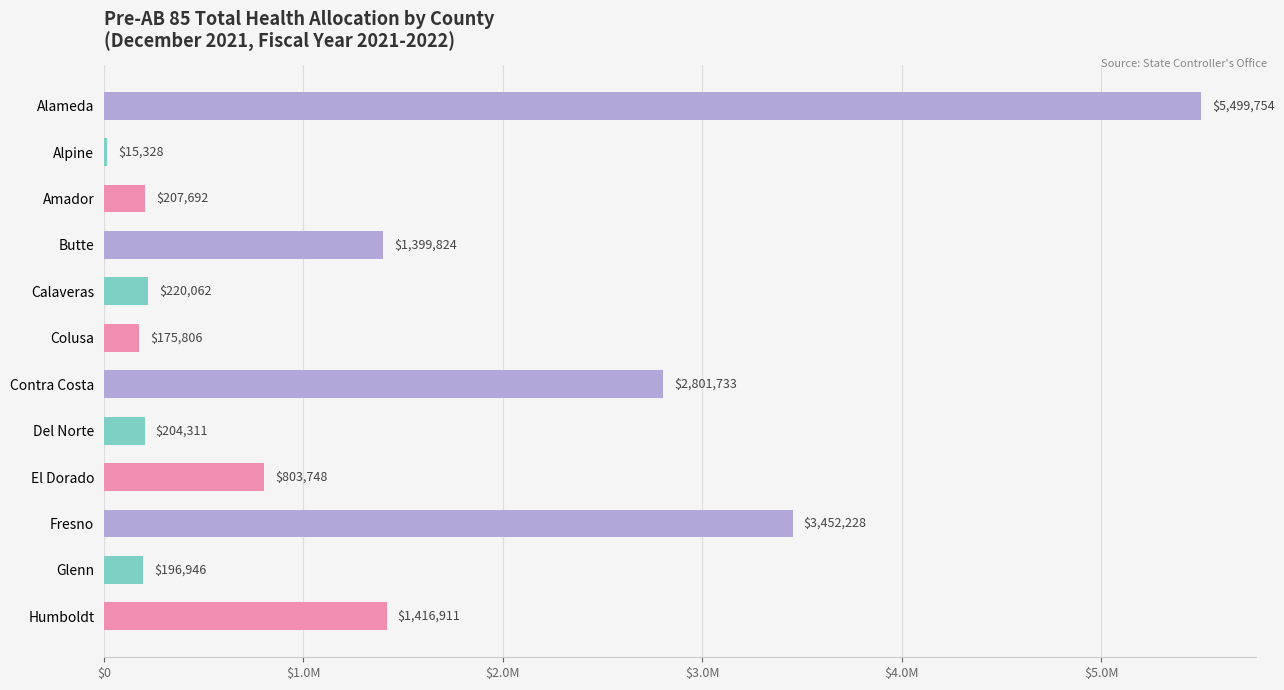

How many values are below 803747?

6